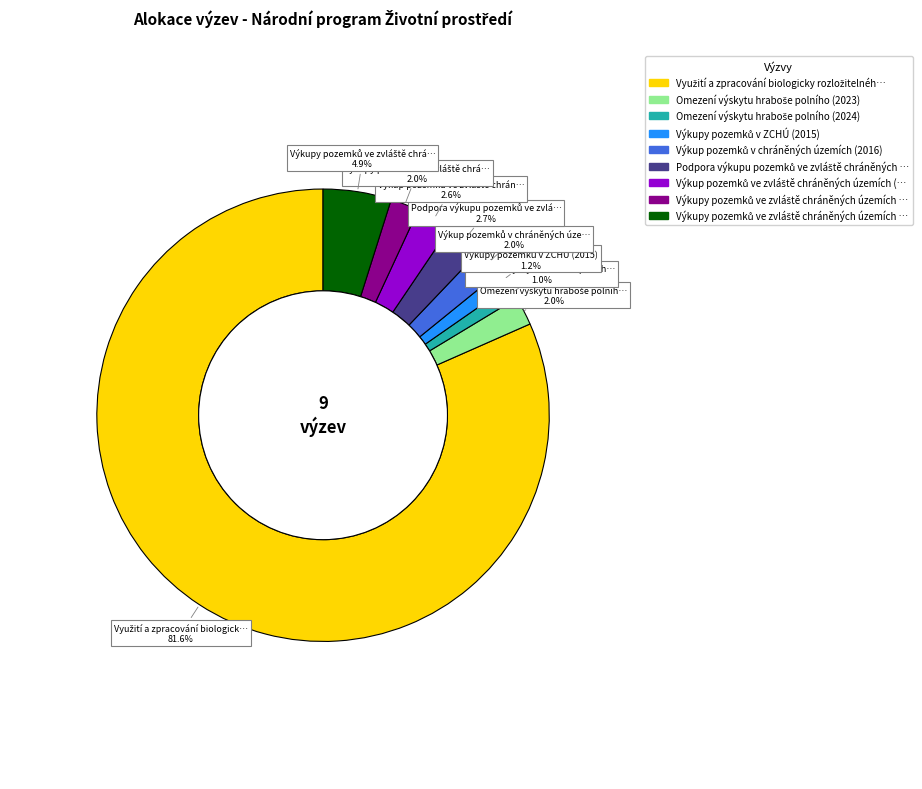

How many segments does this pie chart have?

9